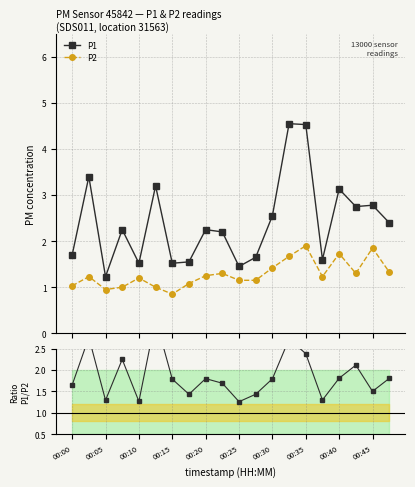

What is the value of the P2 point at the 19th from the left?

1.9